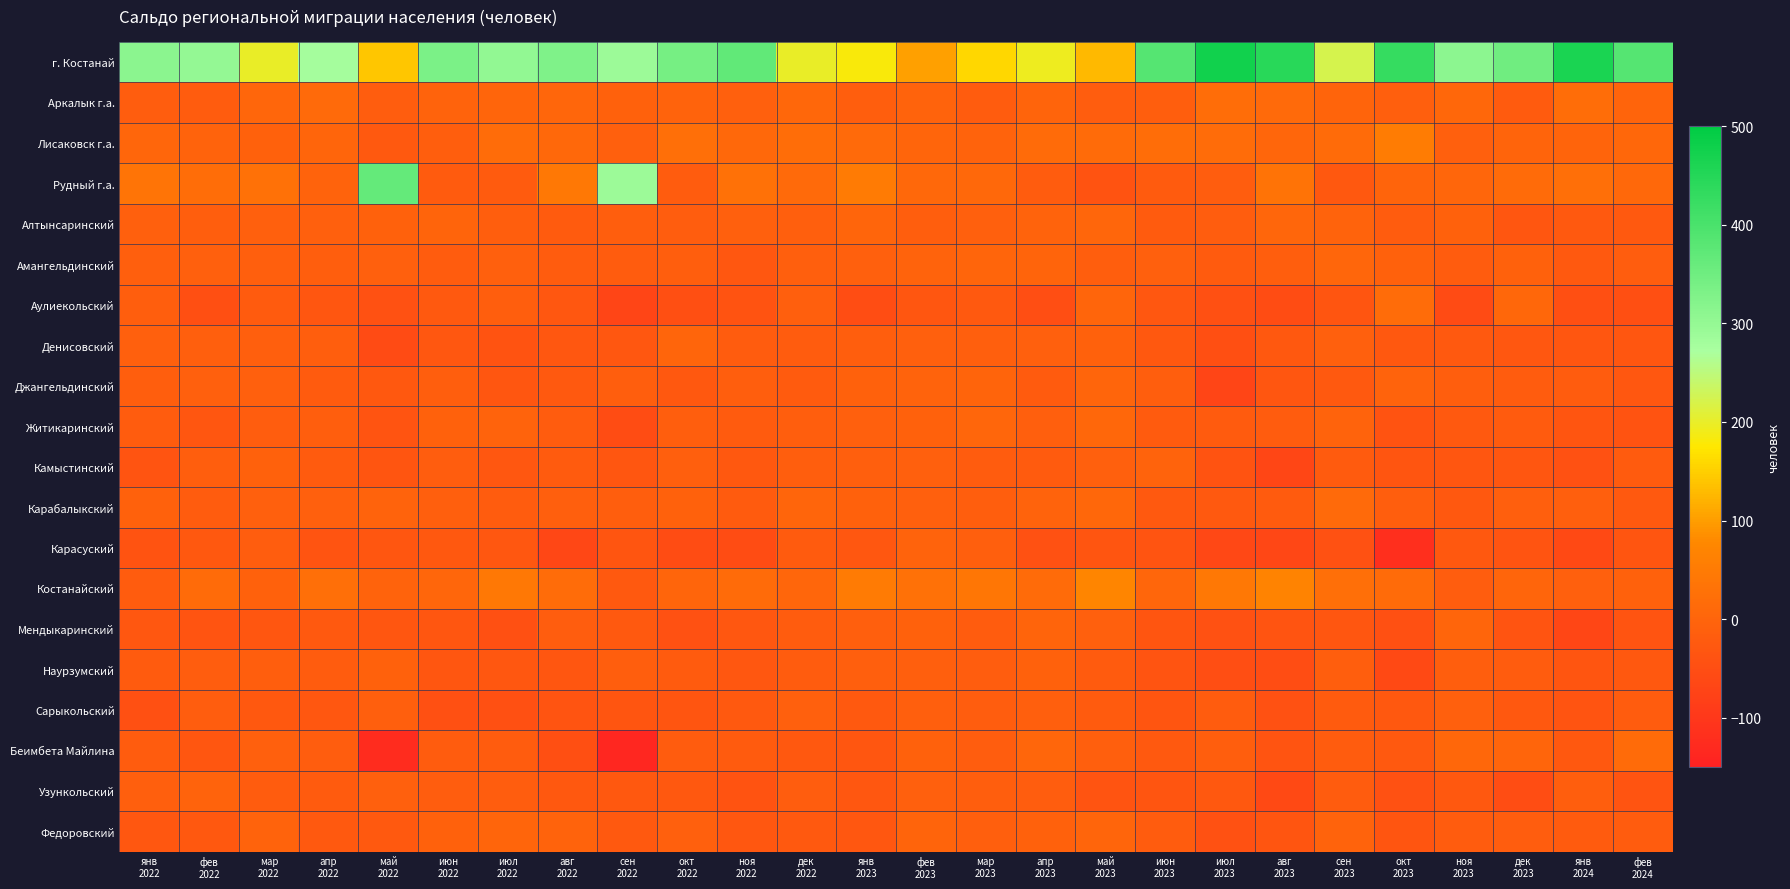

How many series are shown in this chart?

20